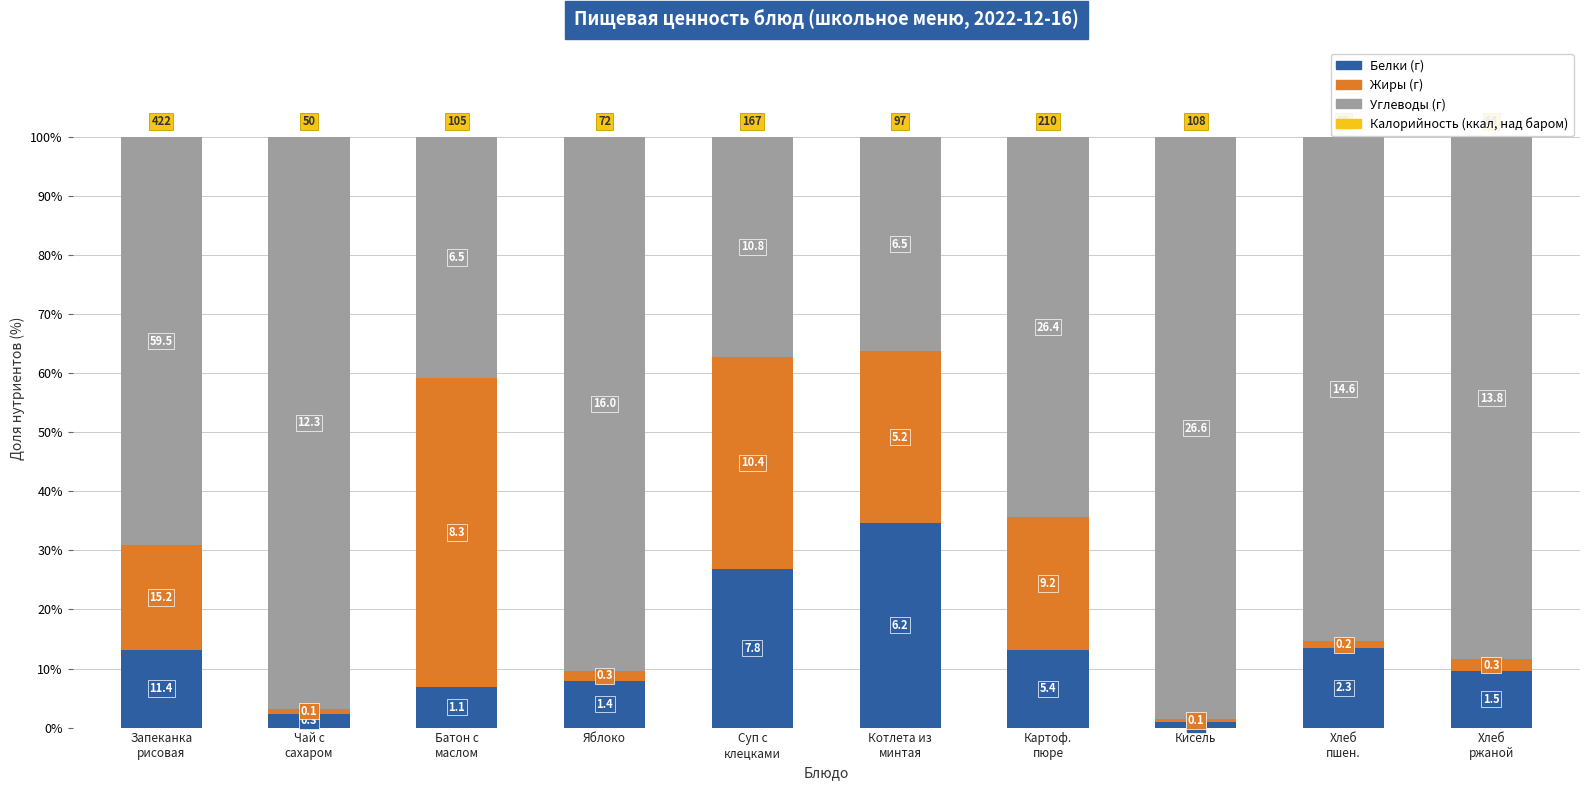

The Жиры series shows 11.1 at Картоф.
пюре. True or false?

False